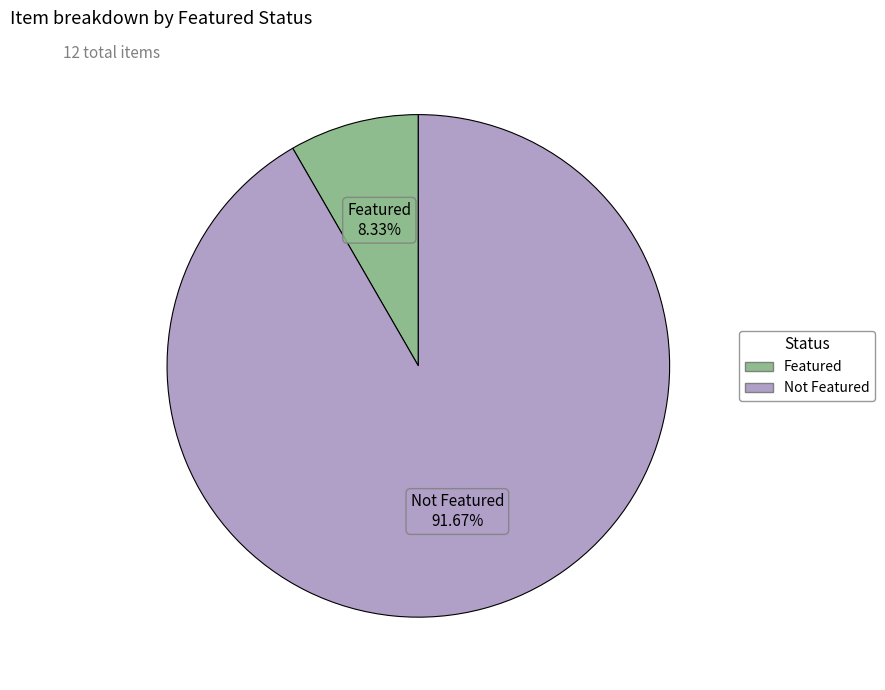

Does any single category account for the majority?

Yes